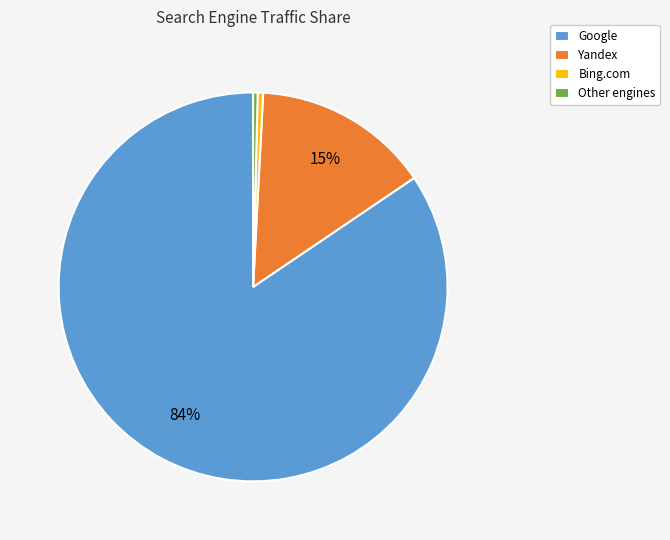

Is the sum of Google and Bing.com greater than half?

Yes